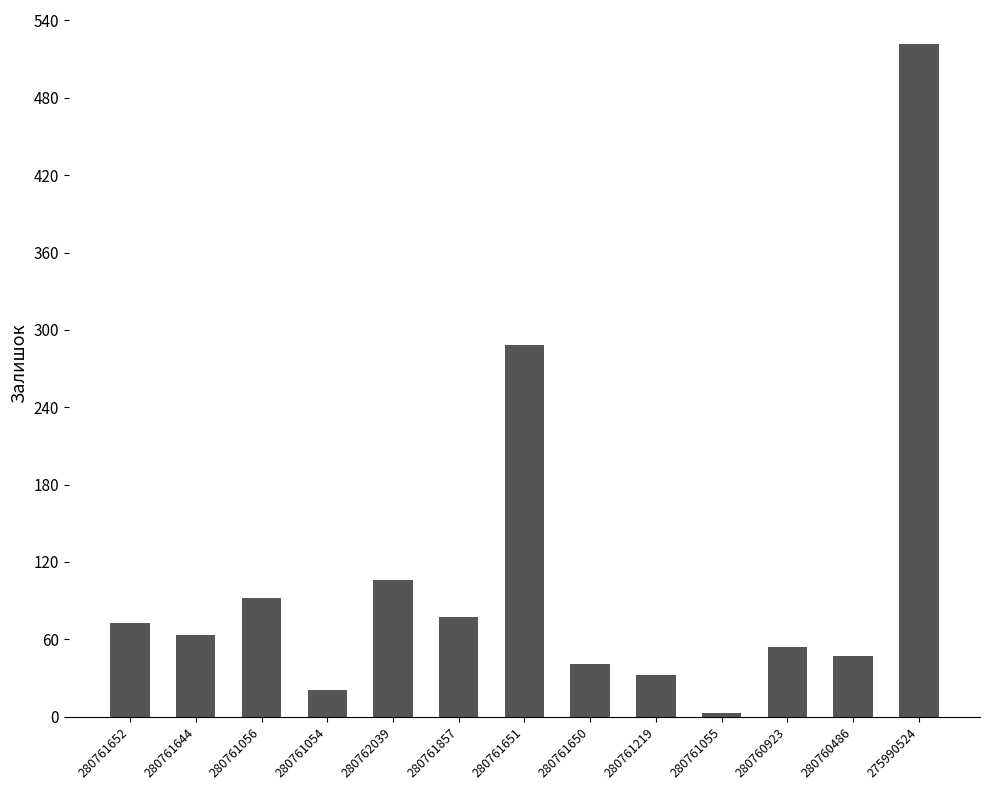

What is the sum of the values at 280760486 and 280761651?

335